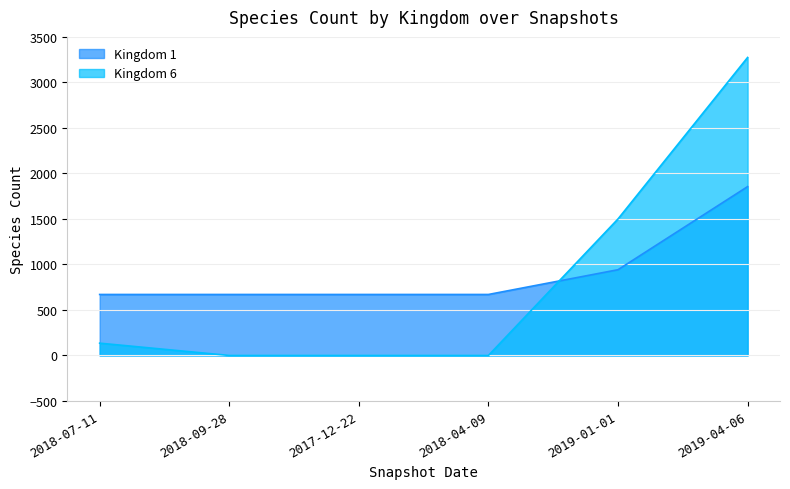

Which series has the largest total across all categories?

Kingdom 1